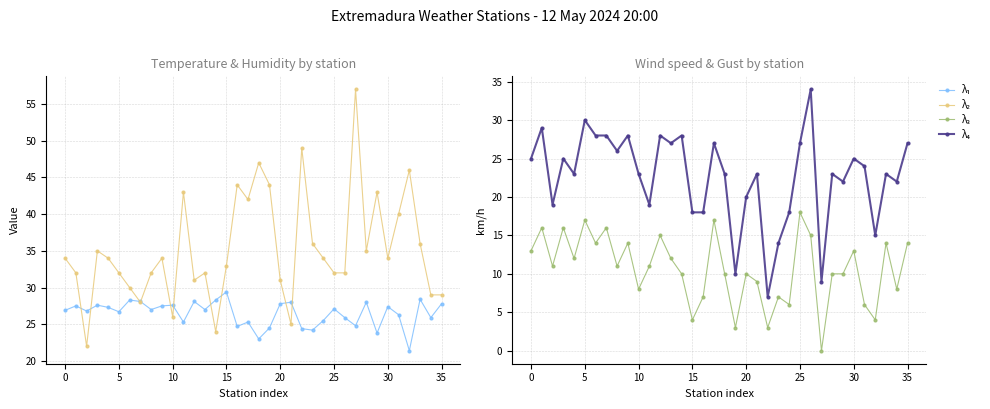

True or false: λ₃ and λ₁ intersect in this chart.

False